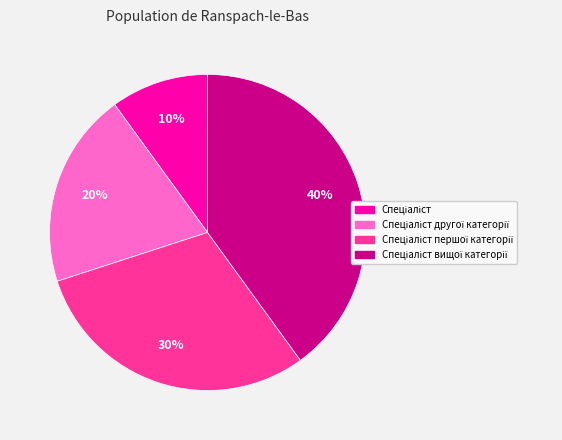

Is there any slice that represents more than half of the pie?

No